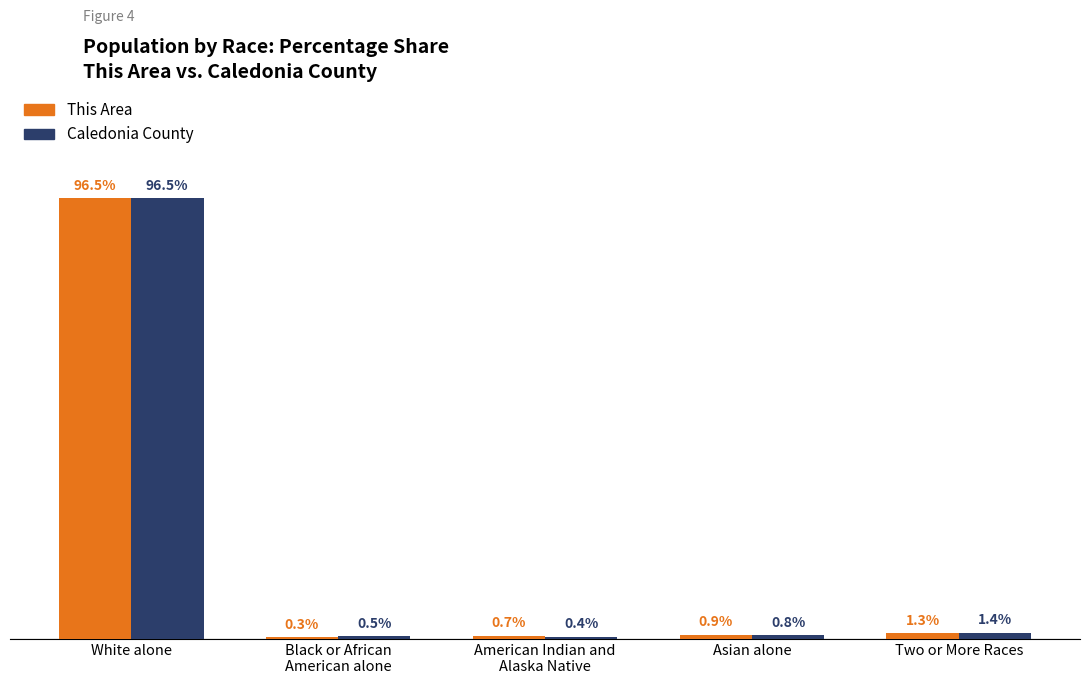

Are the bars grouped side by side (vs. stacked)?

Yes